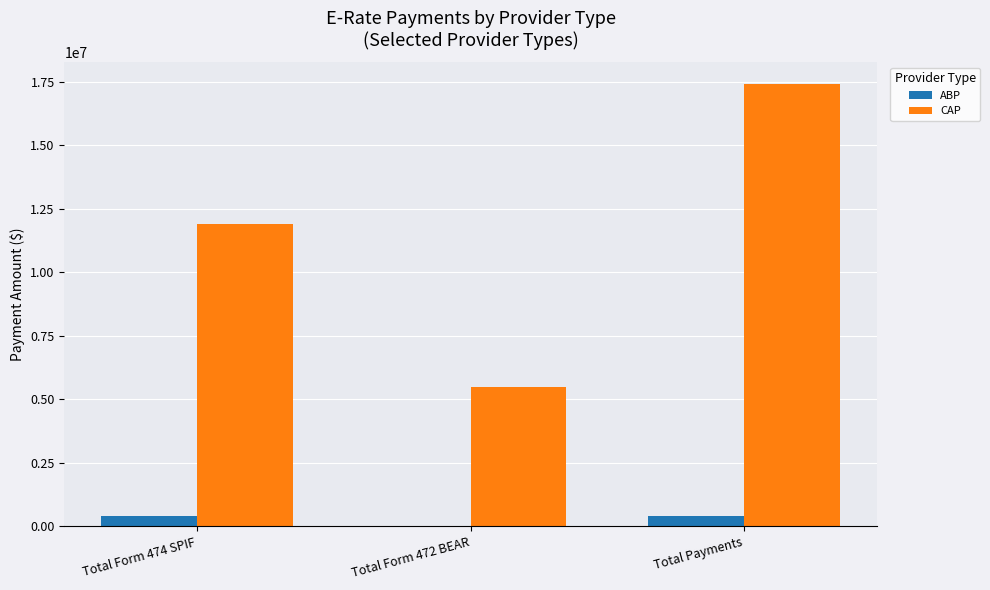

Reading left to right, list all the values displayed in this chart.

ABP: 390375.0	0.0	390375.0
CAP: 11901943.3	5487338.6	17389281.8